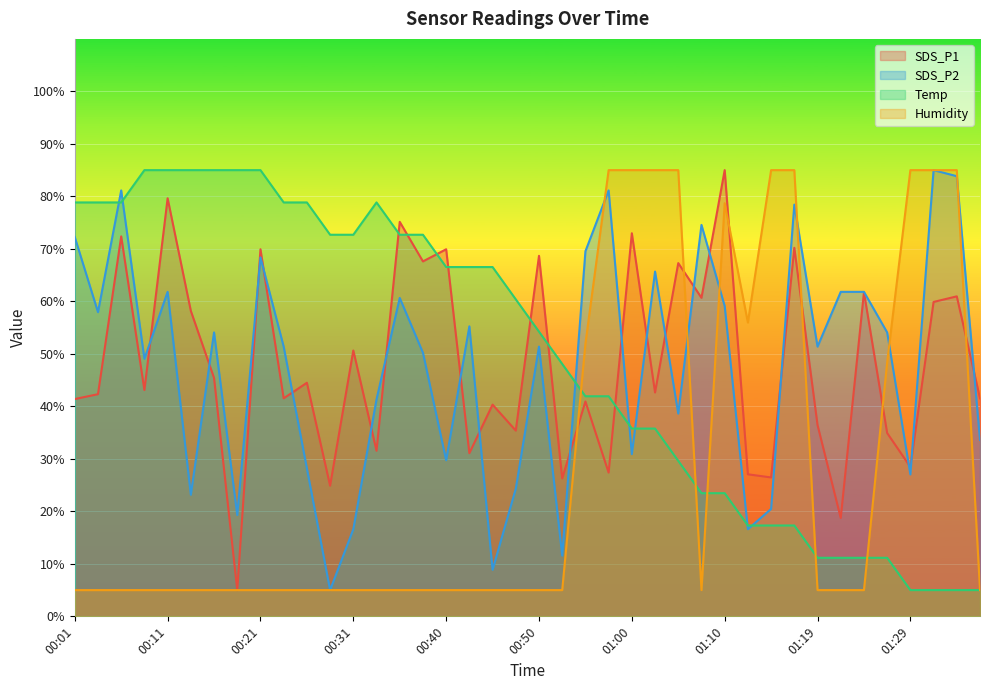

True or false: Temp has more than 2 interior local peaks.

False